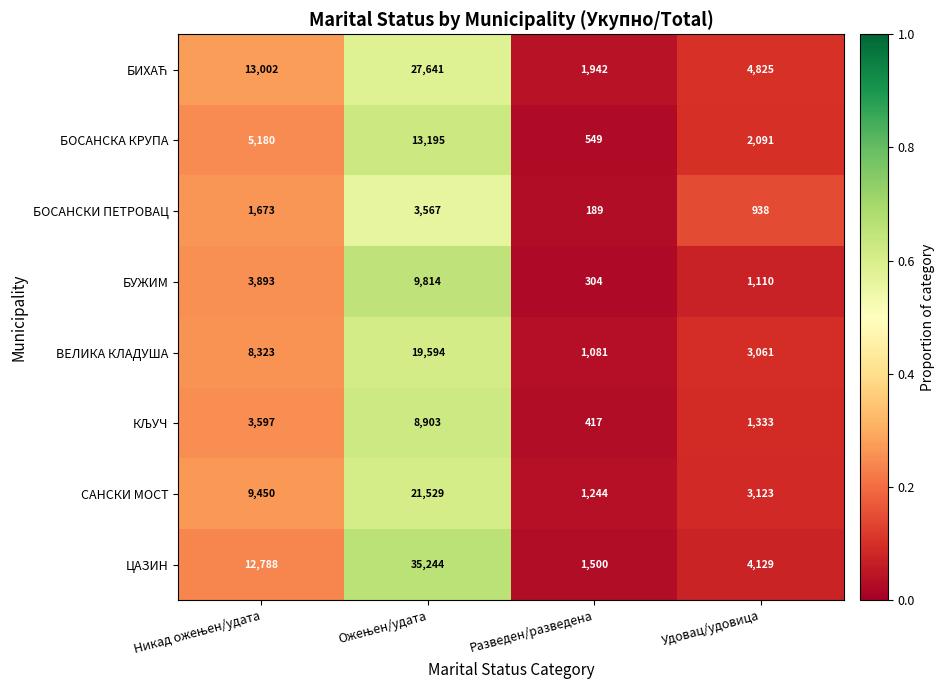

True or false: БОСАНСКИ ПЕТРОВАЦ has a value of 1358 at Удовац/удовица.

False